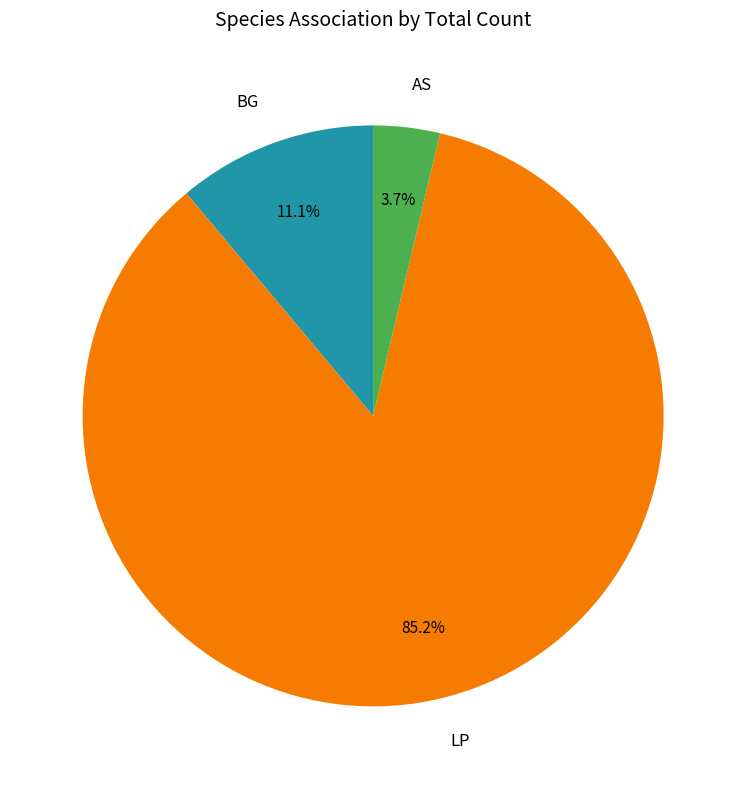

Count the number of slices in the pie.

3